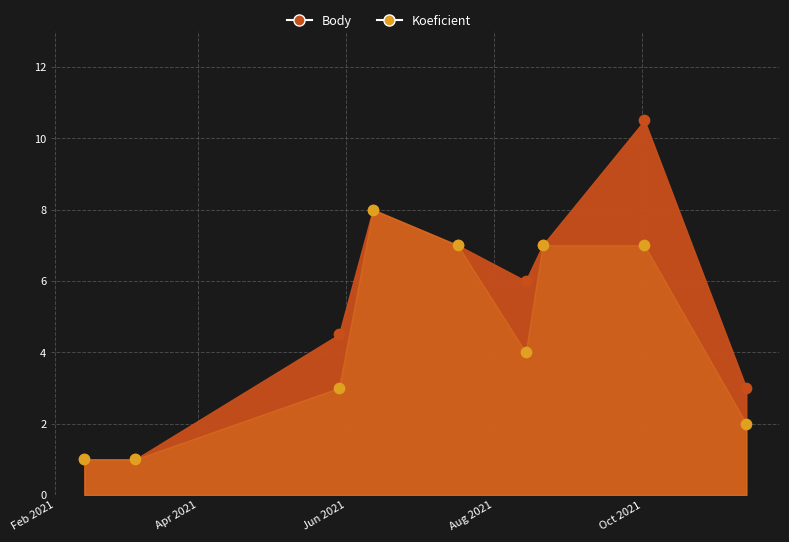

Which series has the widest spread of Y values?

Body